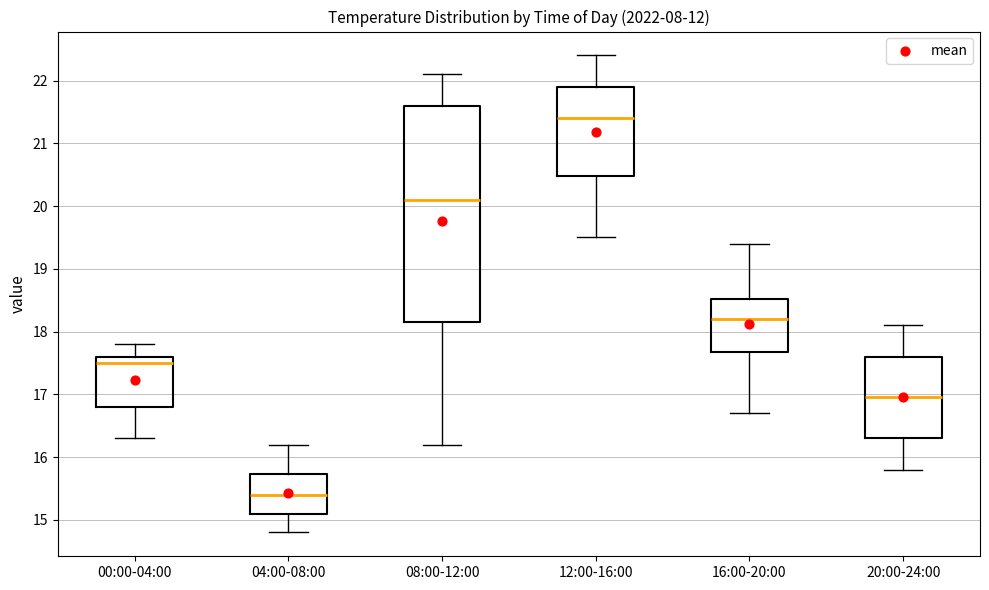

Where does the median line of the box for 12:00-16:00 sit on the y-axis? The values are not printed on the chart, so give them approximately, as read against the axis.

21.4